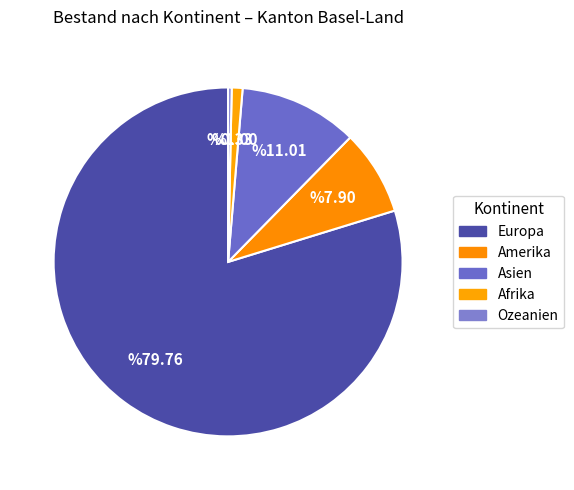

To the nearest percent, what portion does Europa represent?

80%